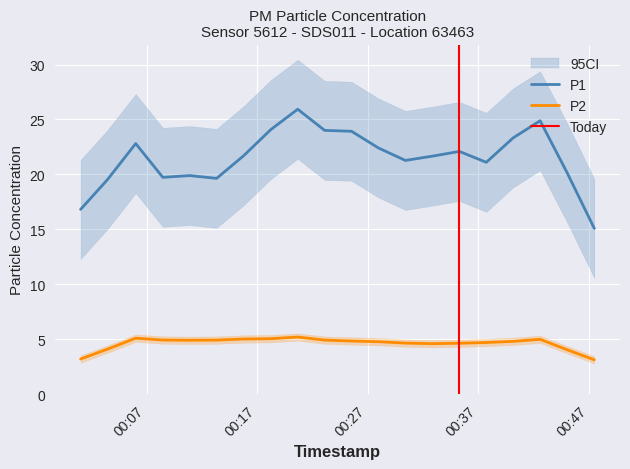

Which series has the widest spread of values?

P1